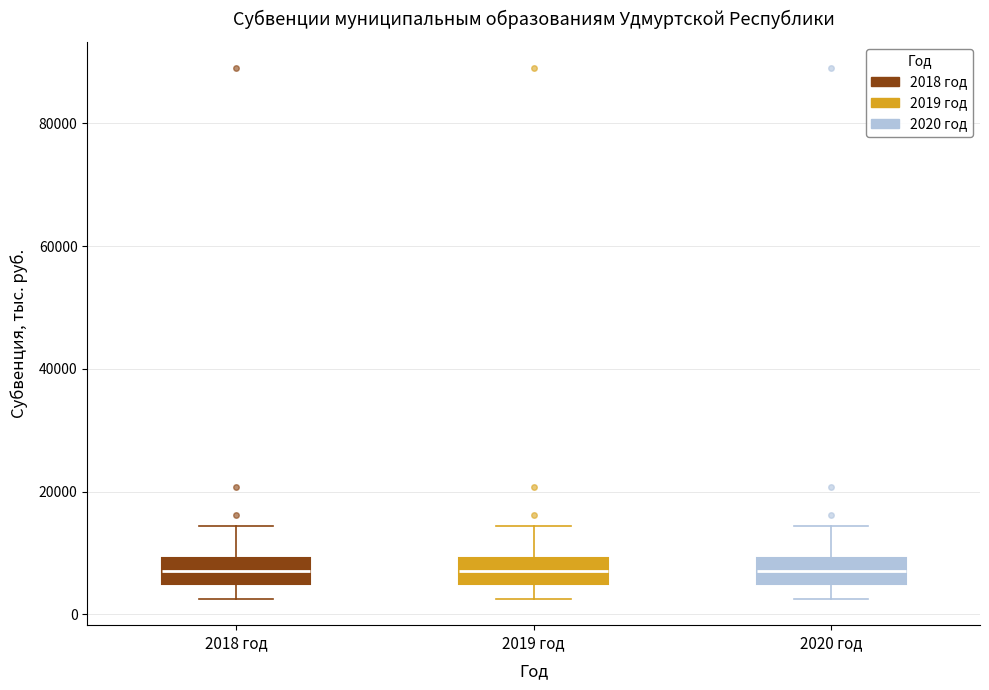

Reading left to right, transcribe this box plot: for each box, give where its median line is, the range the box spans, and where its two whiskers end, as read against the y-axis. The values are not printed on the chart, so give them approximately, as read against the axis.

2018 год: median 8000, box 4000 to 10000, whiskers 2000 to 14000
2019 год: median 8000, box 4000 to 10000, whiskers 2000 to 14000
2020 год: median 8000, box 4000 to 10000, whiskers 2000 to 14000